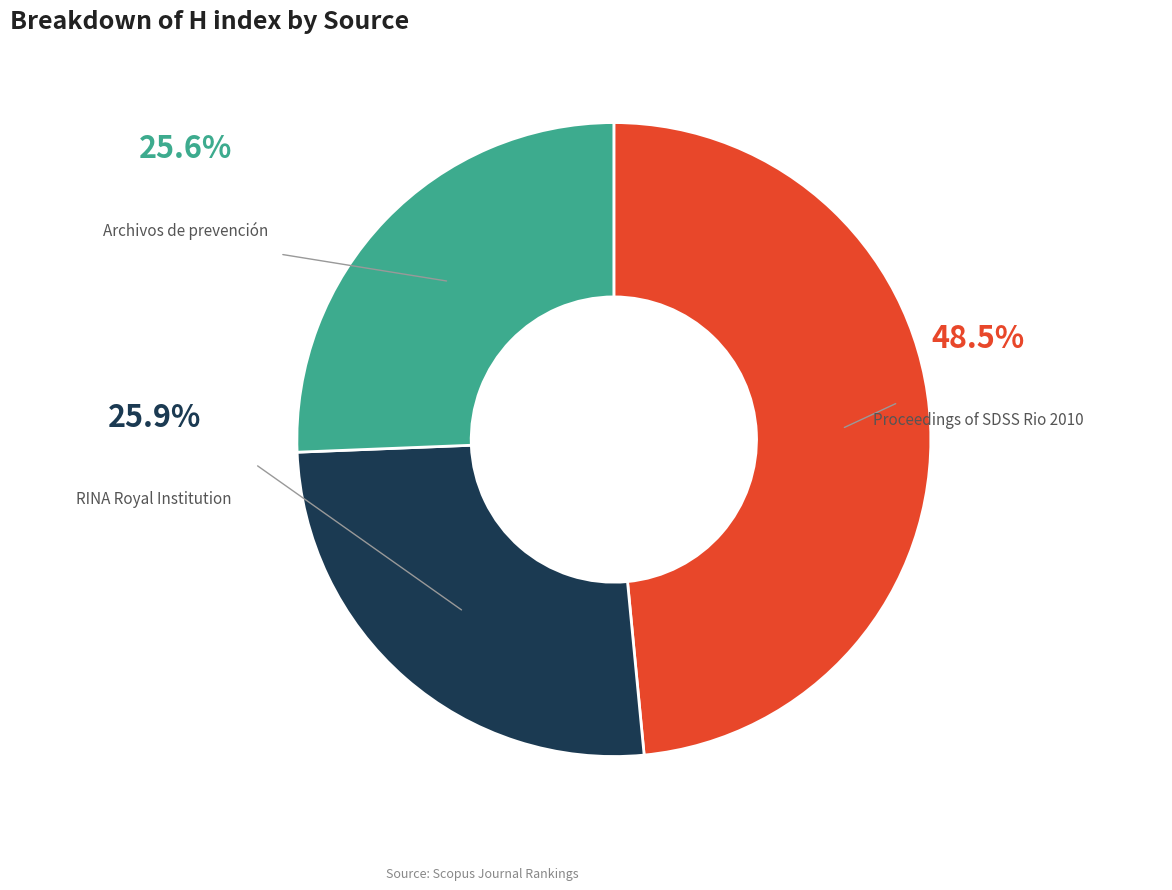

Count the number of slices in the pie.

3